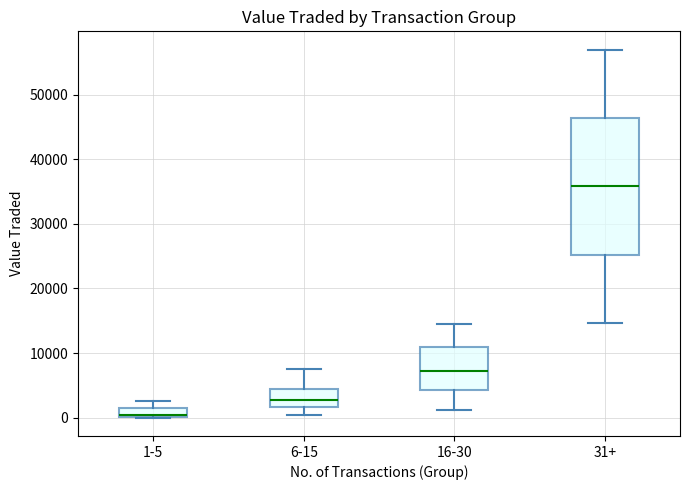

Where does the lower whisker of the box for 31+ end on the y-axis? The values are not printed on the chart, so give them approximately, as read against the axis.

15000